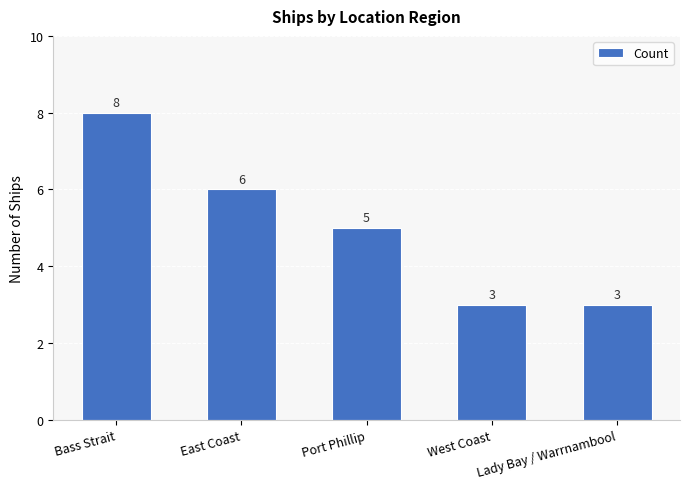

How many series are shown in this chart?

1